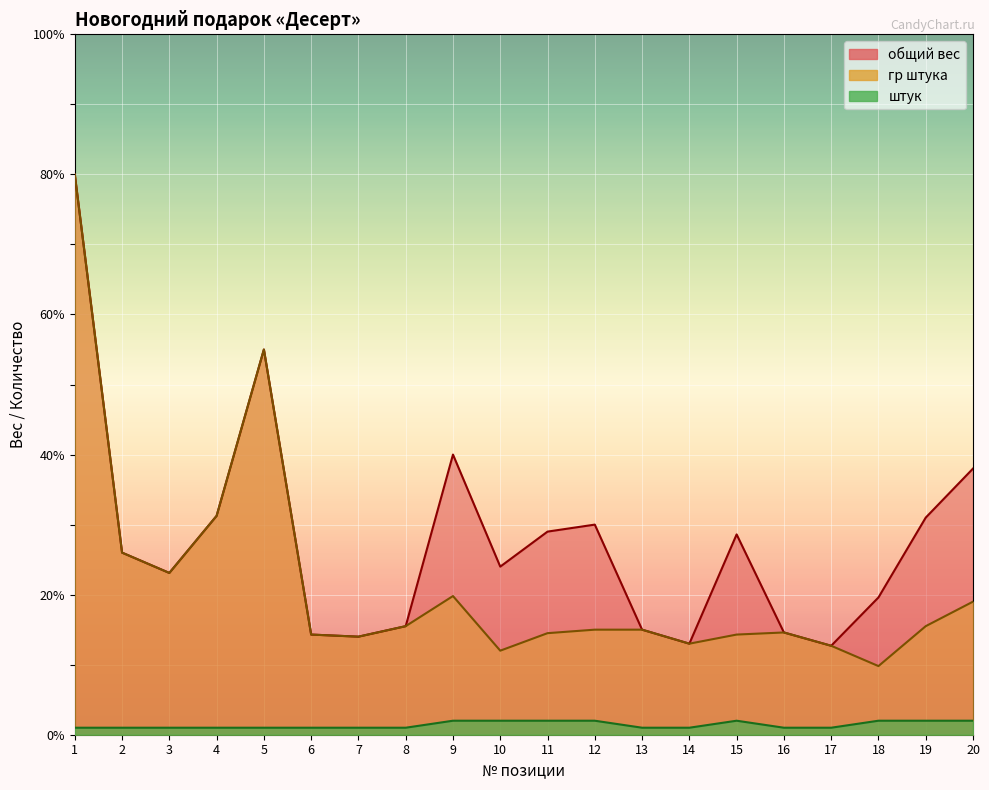

What is the spread (max minus min) of values at 12?

28.0